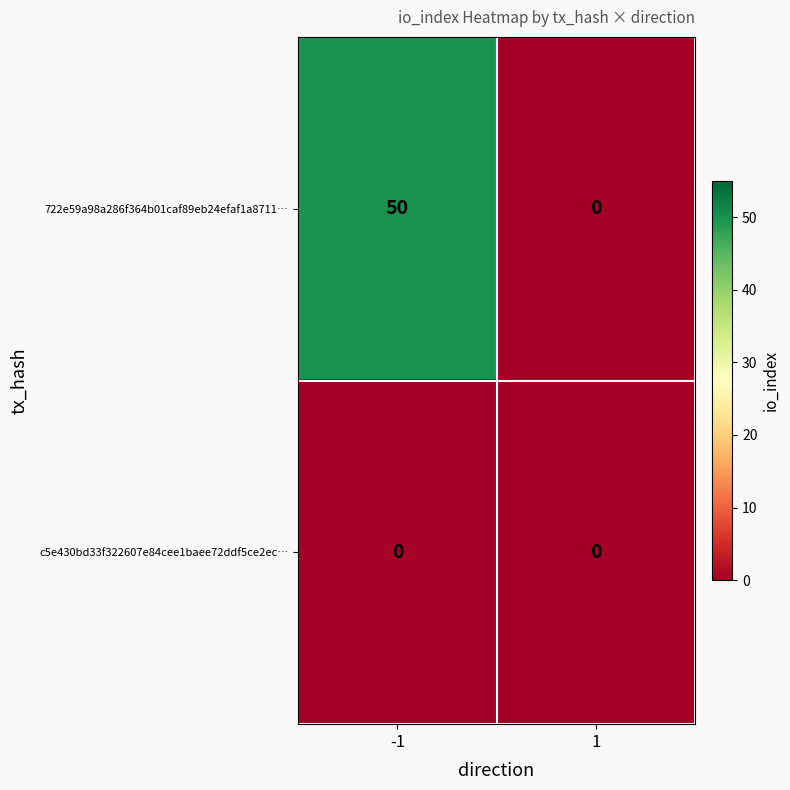

Rank the series by their maximum value, from lowest to highest.

c5e430bd33f322607e84cee1baee72ddf5ce2ec…, 722e59a98a286f364b01caf89eb24efaf1a8711…